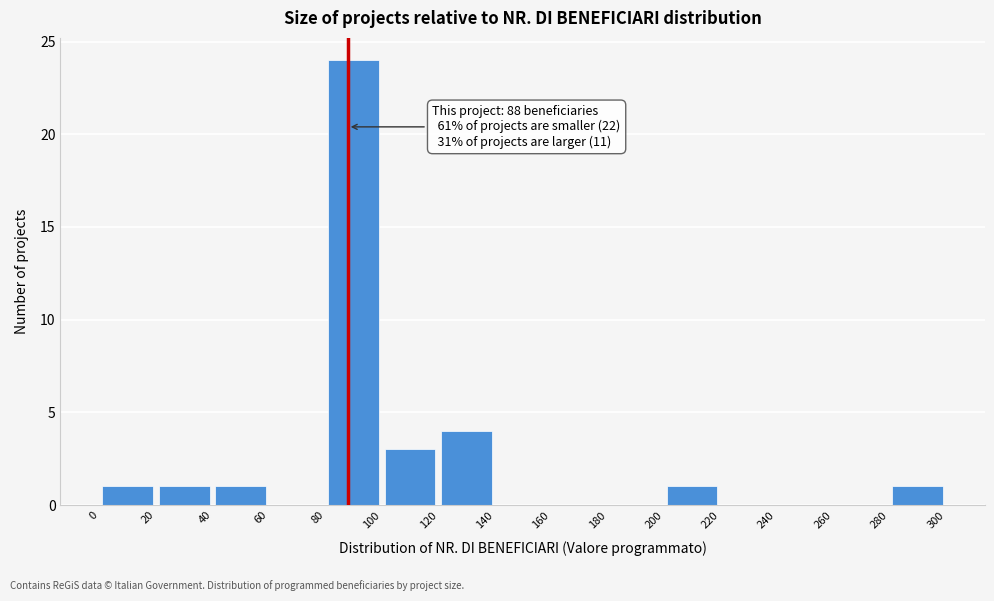

Over which range of the x-axis is the bar tallest?

80 to 100